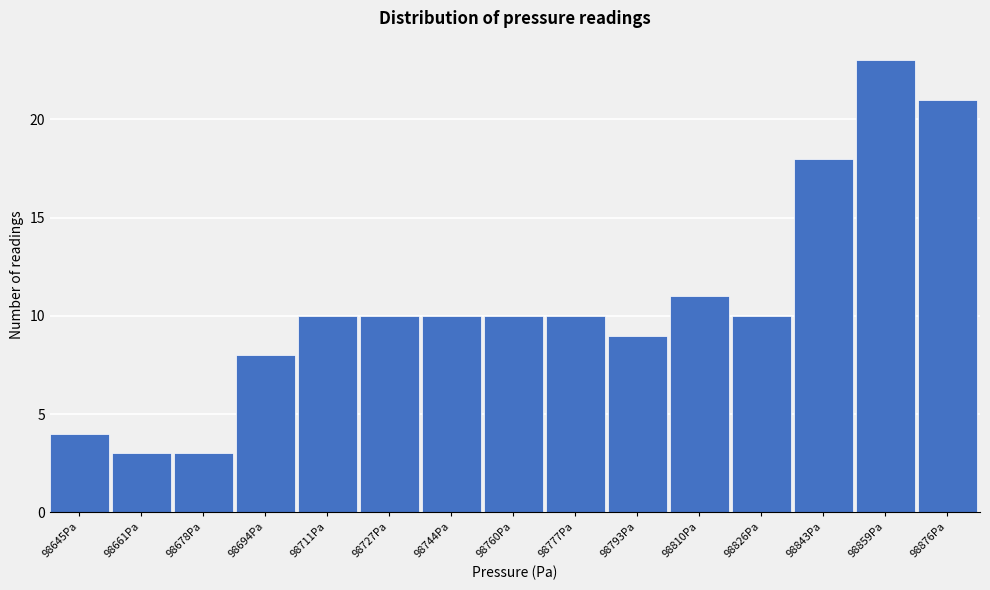

Reading left to right, list all the values displayed in this chart.

98645Pa=4	98661Pa=3	98678Pa=3	98694Pa=8	98711Pa=10	98727Pa=10	98744Pa=10	98760Pa=10	98777Pa=10	98793Pa=9	98810Pa=11	98826Pa=10	98843Pa=18	98859Pa=23	98876Pa=21